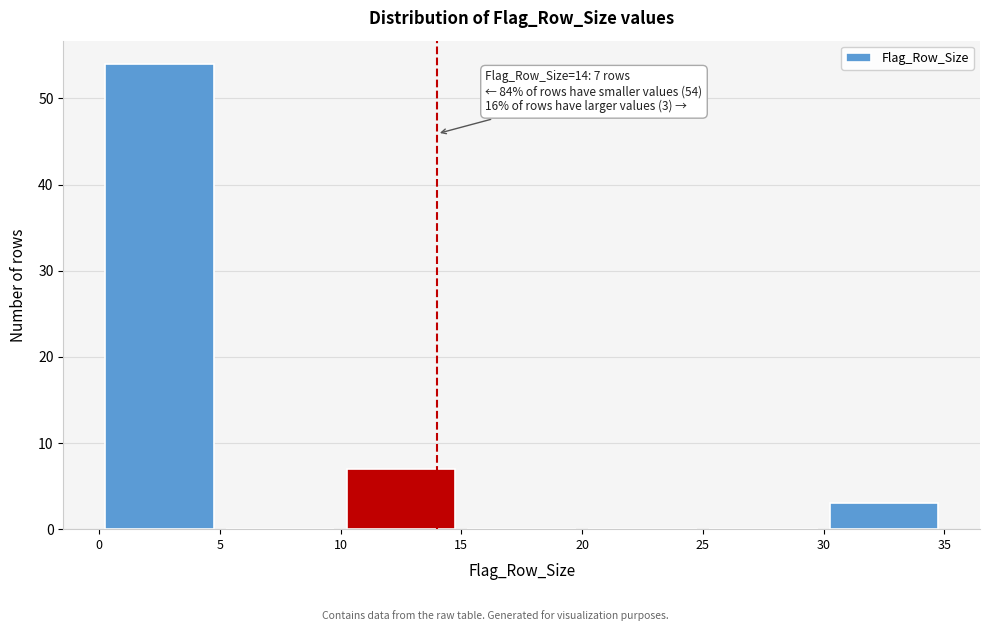

Over which range of the x-axis is the bar tallest?

0 to 5